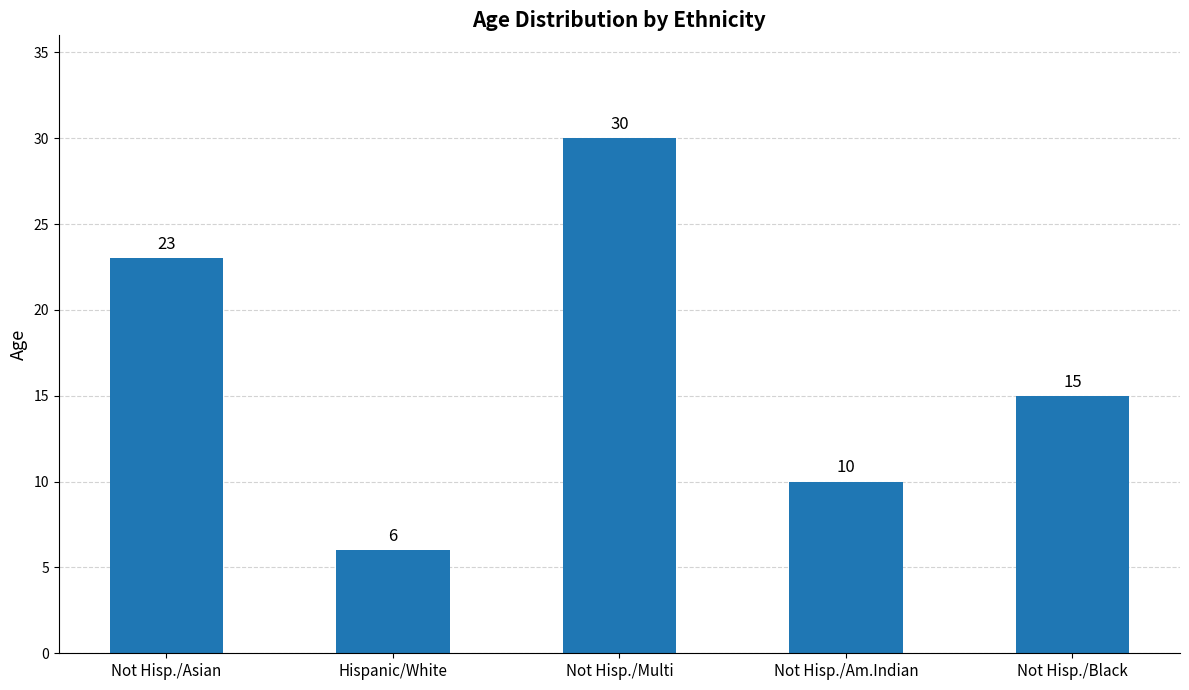

Are the bars grouped side by side (vs. stacked)?

No